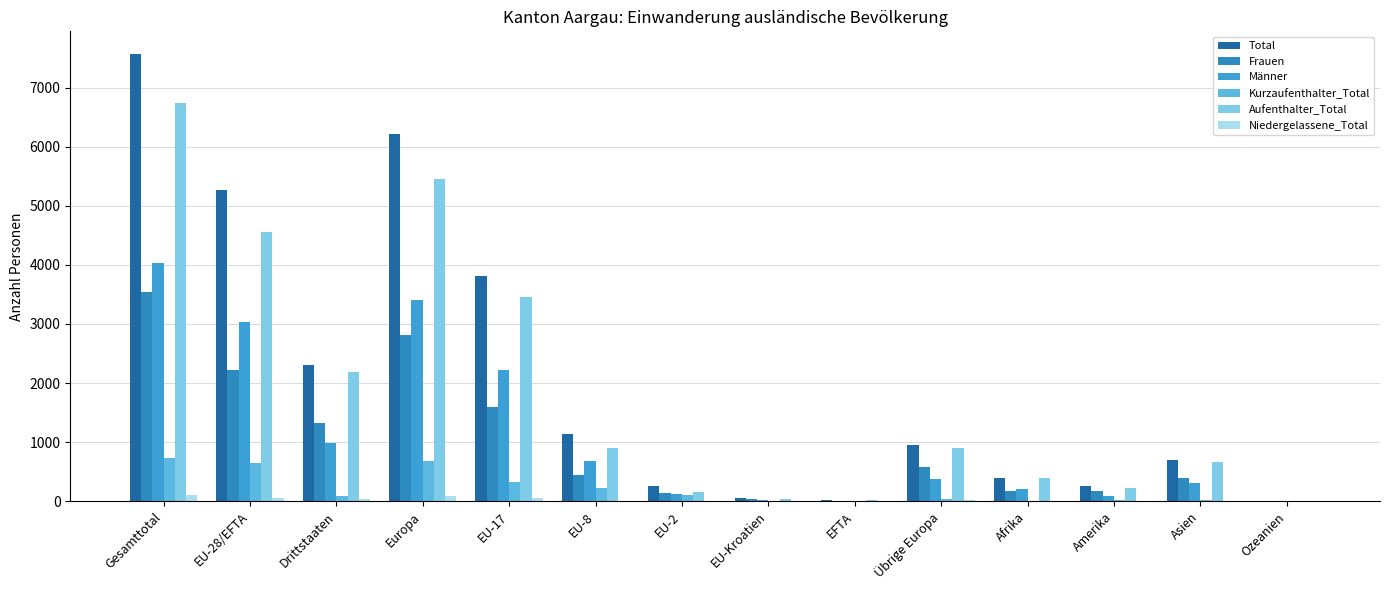

Which series has the widest spread of values?

Total